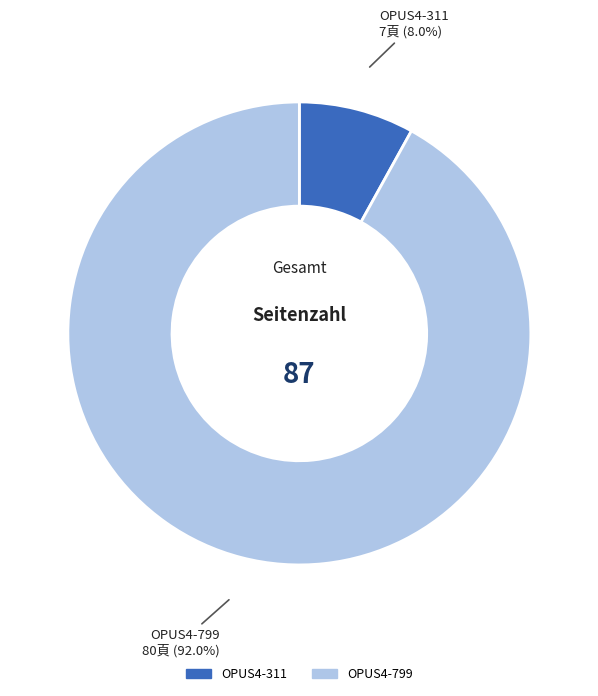

To the nearest percent, what percentage of the pie is OPUS4-311?

8%